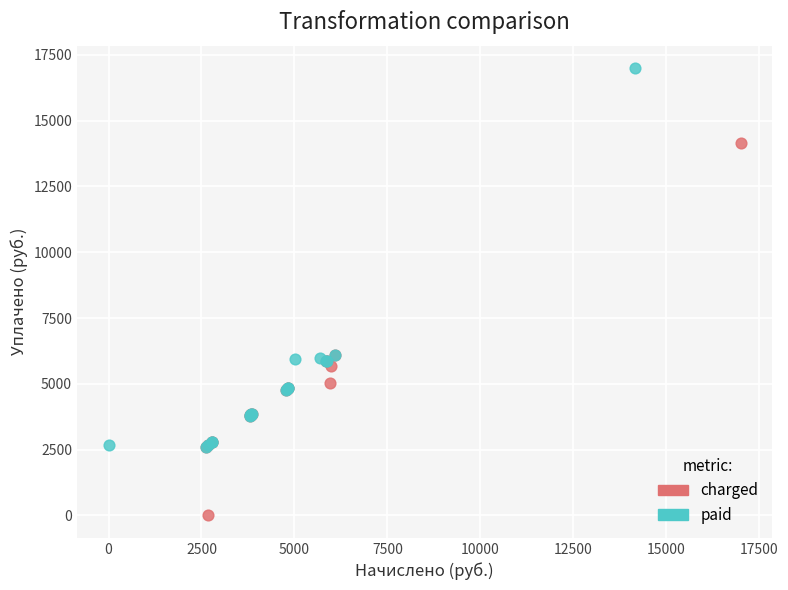

Which series contains the lowest Y value?

charged